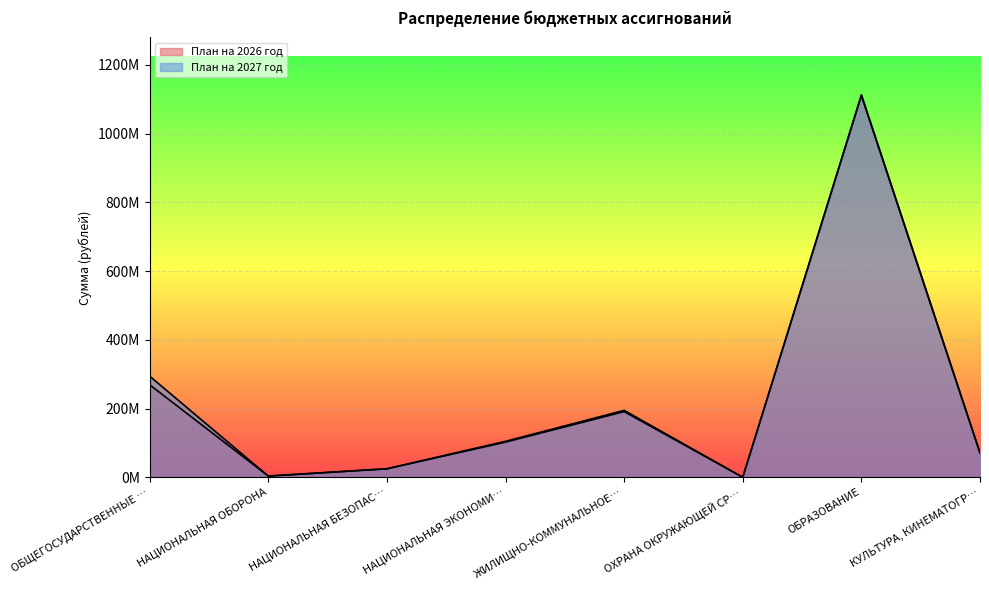

At ОБЩЕГОСУДАРСТВЕННЫЕ …, list the series in order from largest to smallest.

План на 2027 год, План на 2026 год